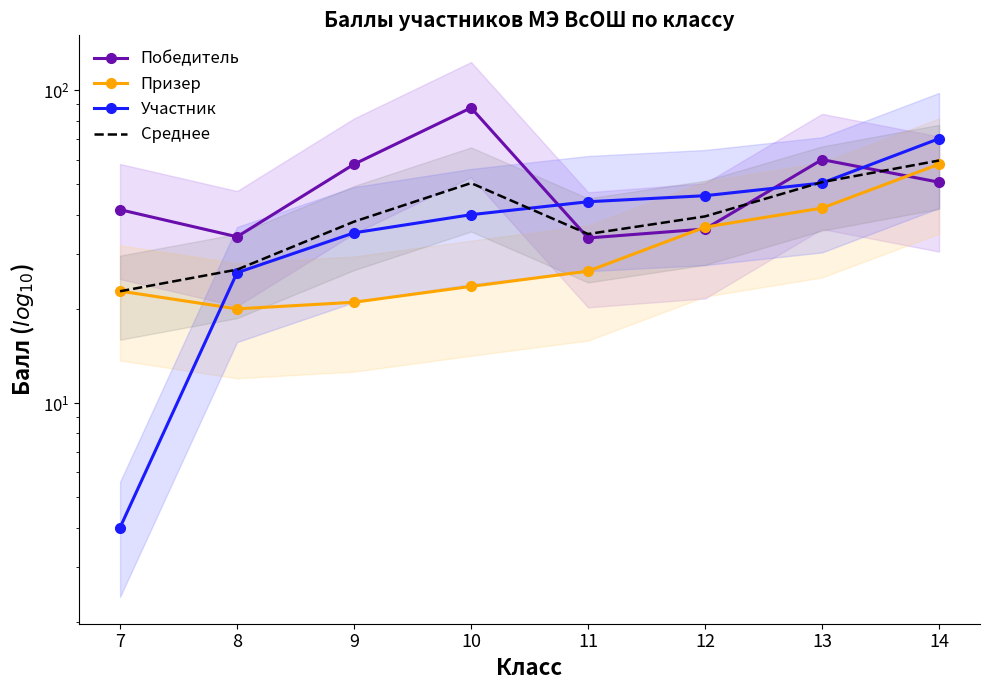

Reading right to left, what are all the values shown in this chart?

Победитель: 50.8	60.0	36.0	33.7	87.8	58.0	34.0	41.5
Призер: 58.0	42.0	36.5	26.4	23.6	21.0	20.0	22.8
Участник: 70.0	50.5	46.0	44.0	40.0	35.0	26.1	4.0
Среднее: 59.6	50.8	39.5	34.7	50.5	38.0	26.7	22.8